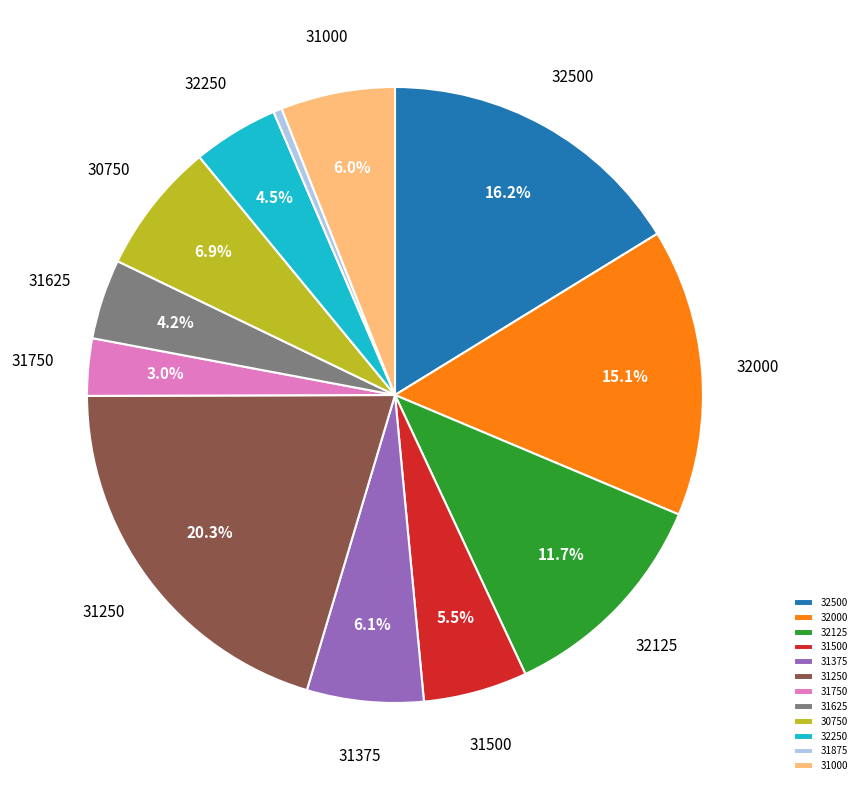

Which slice is the smallest?

31875